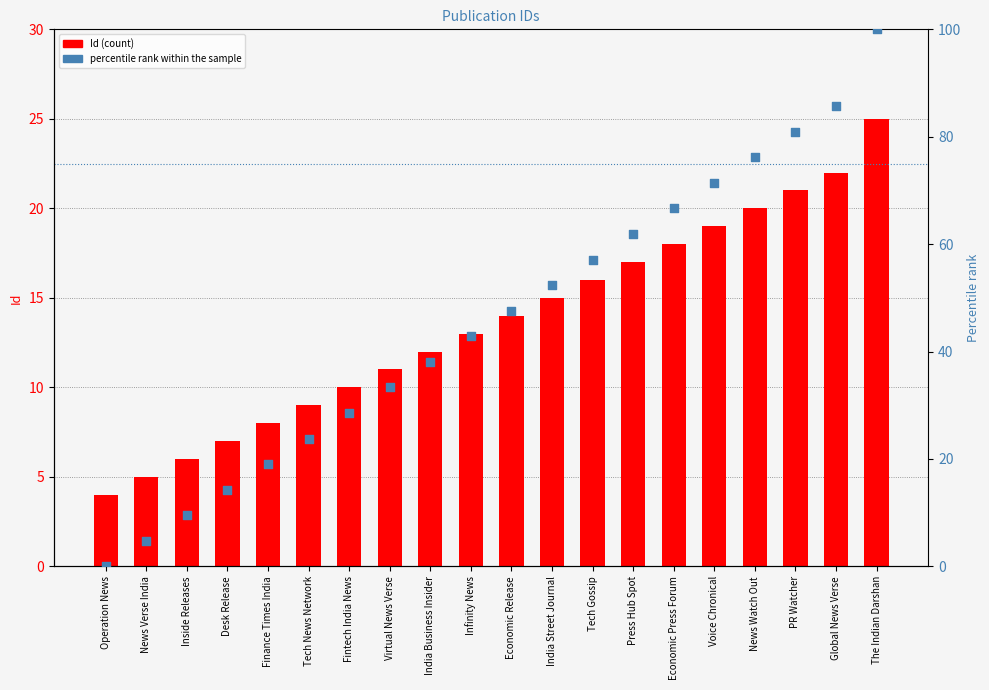

Which series reaches the maximum Y coordinate?

percentile rank within the sample